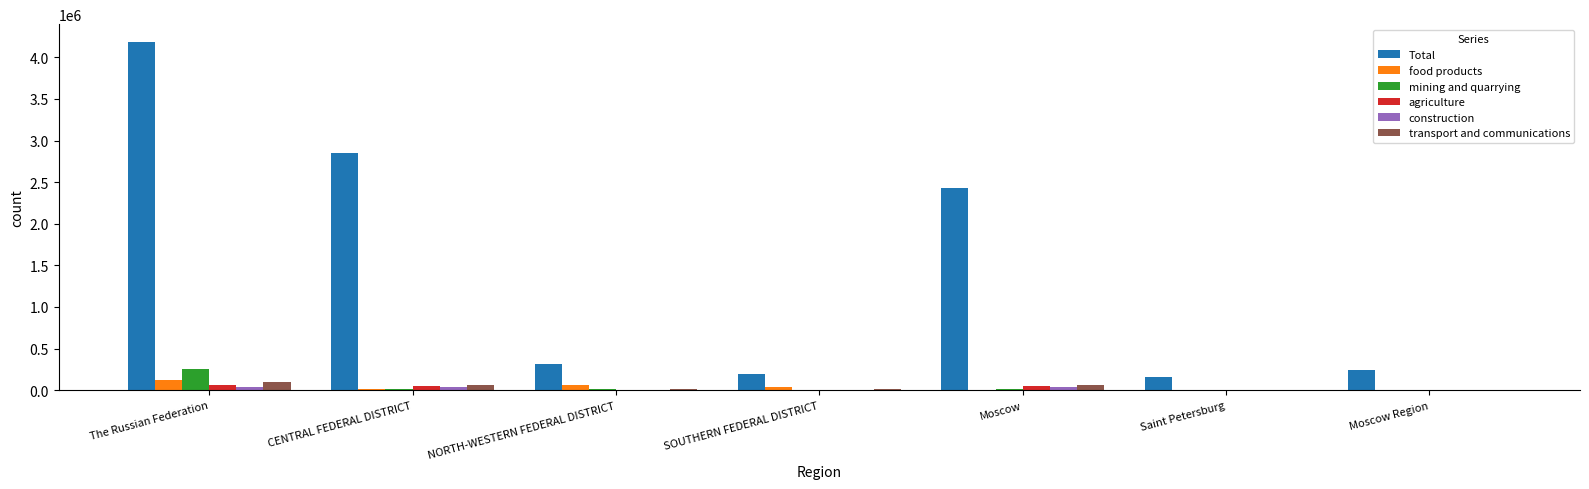

Is it true that agriculture equals 56945 at The Russian Federation?

True